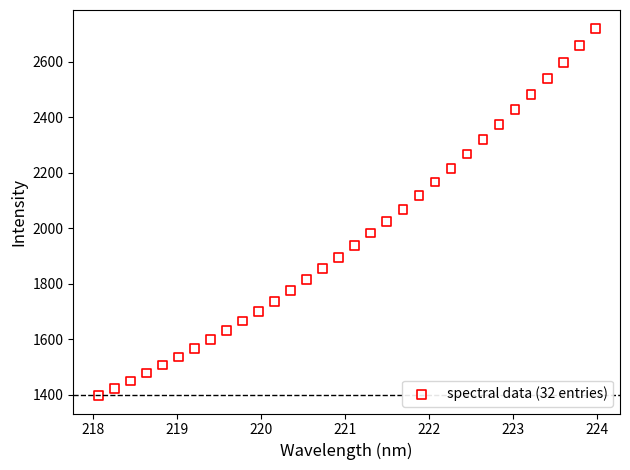

What is the range of X values (max minus min)?

5.9